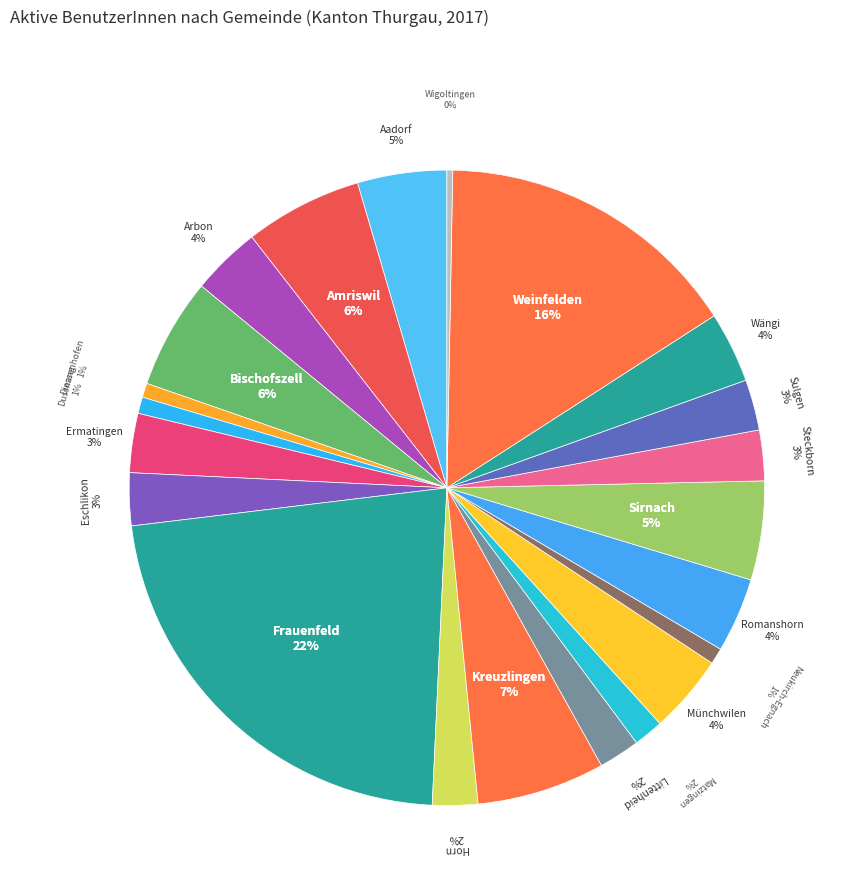

Which category has the biggest portion of the pie?

Frauenfeld